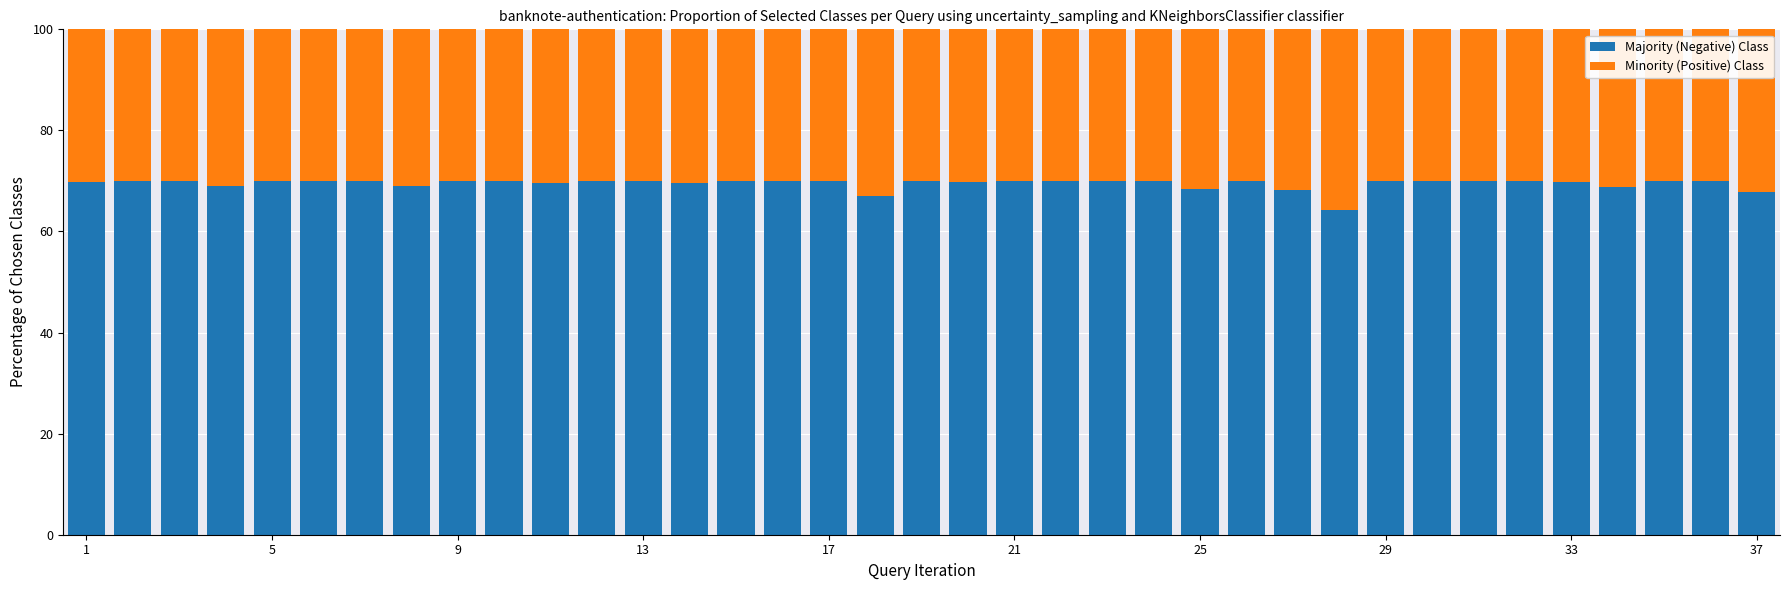

What is the highest value of the Majority (Negative) Class series?

70.0